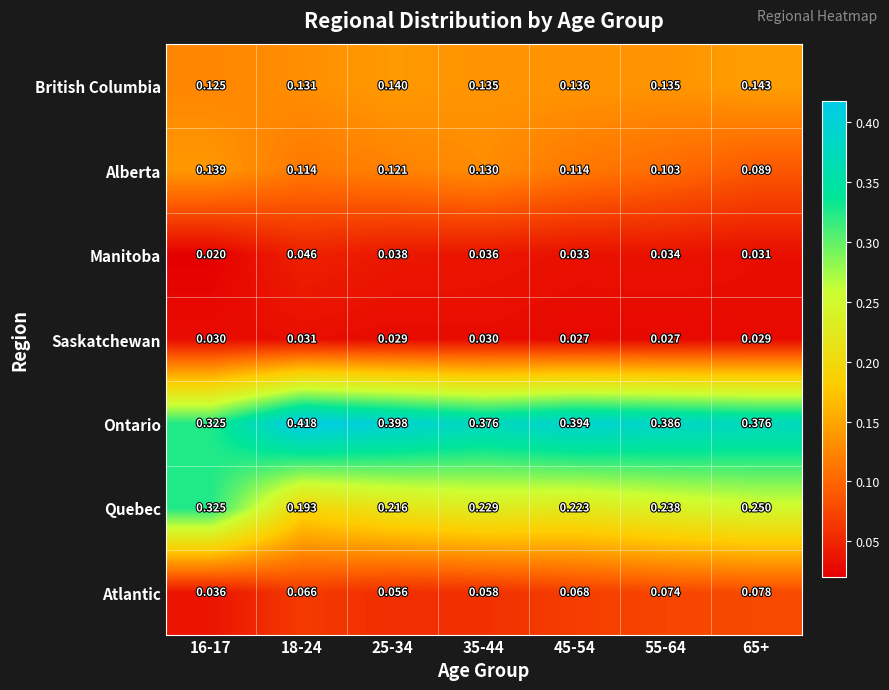

Which label corresponds to the smallest value in the chart?

16-17